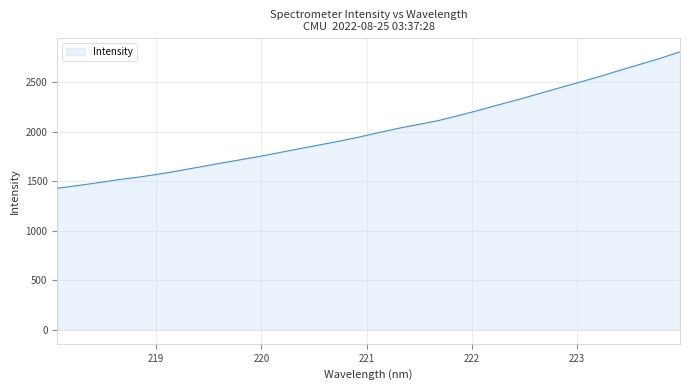

What is the difference between the maximum and minimum values?

1377.7